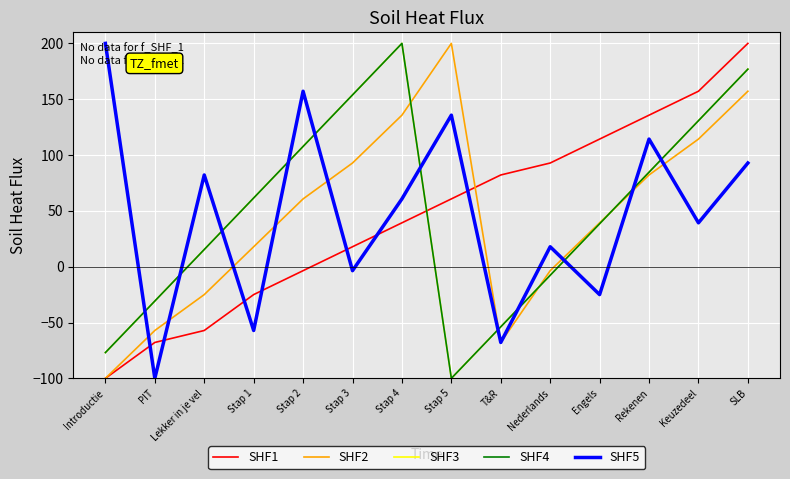

Rank the series at Stap 2 from highest to lowest value.

SHF5, SHF3, SHF4, SHF2, SHF1